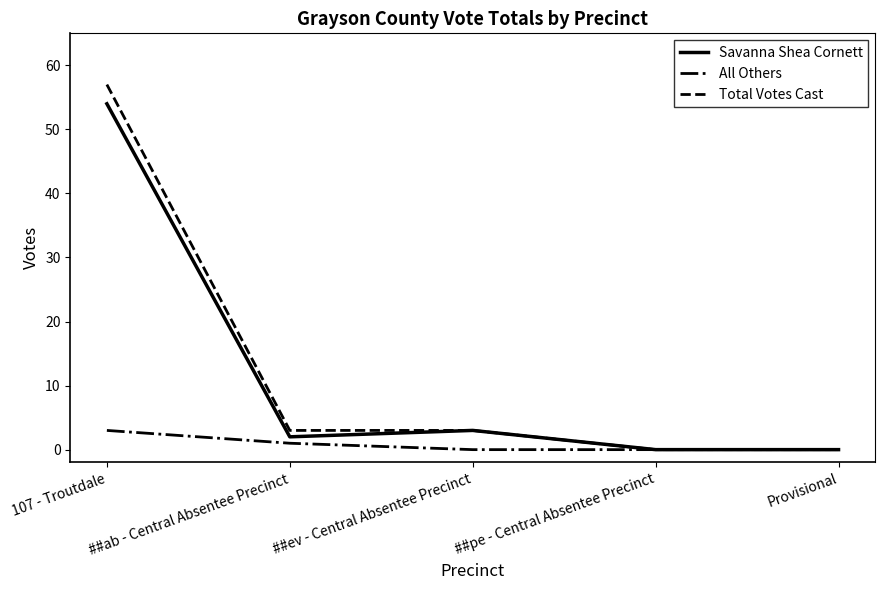

At which category is the sum across all series the highest?

107 - Troutdale